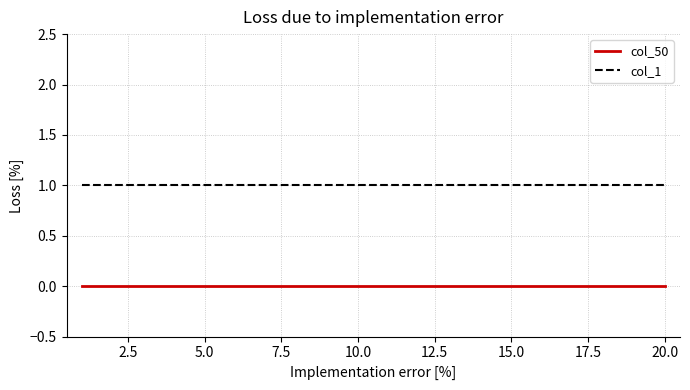

What are all the series names shown in the legend?

col_50, col_1